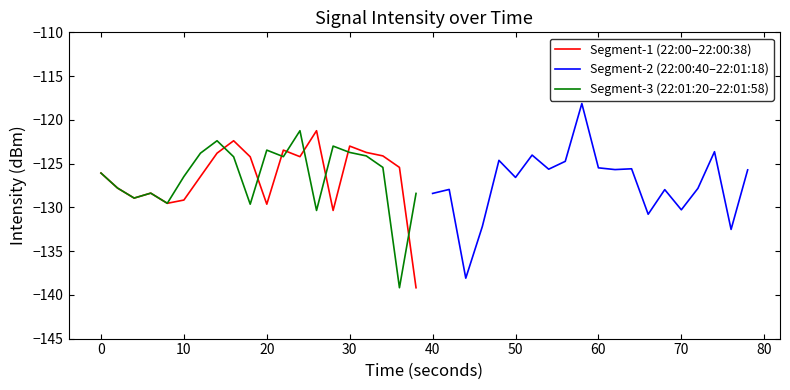

Is it true that Segment-3 (22:01:20–22:01:58) equals -123.5 at 20?

True